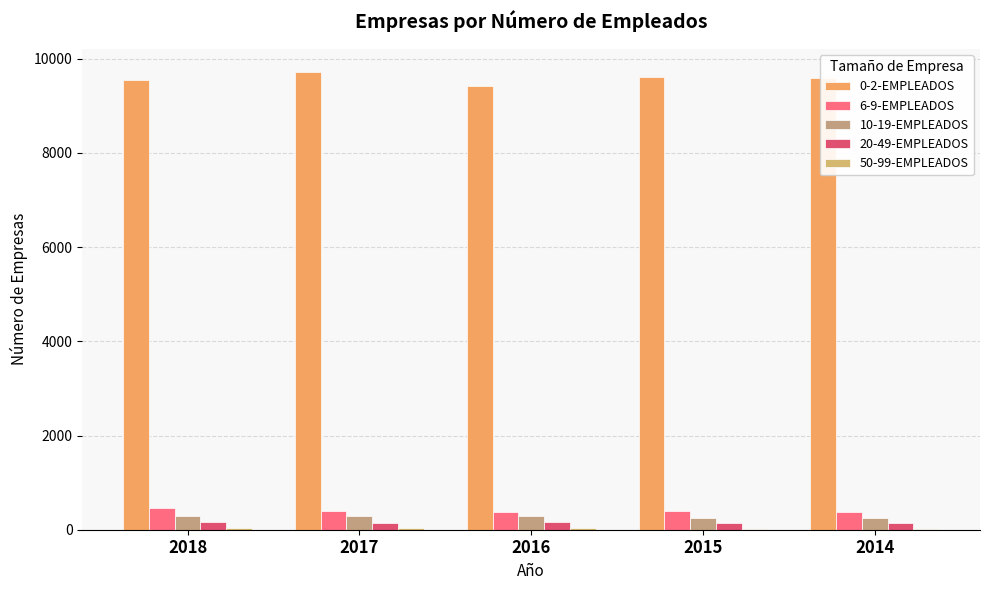

List the labels in order of 50-99-EMPLEADOS value, largest first.

2018, 2017, 2016, 2015, 2014